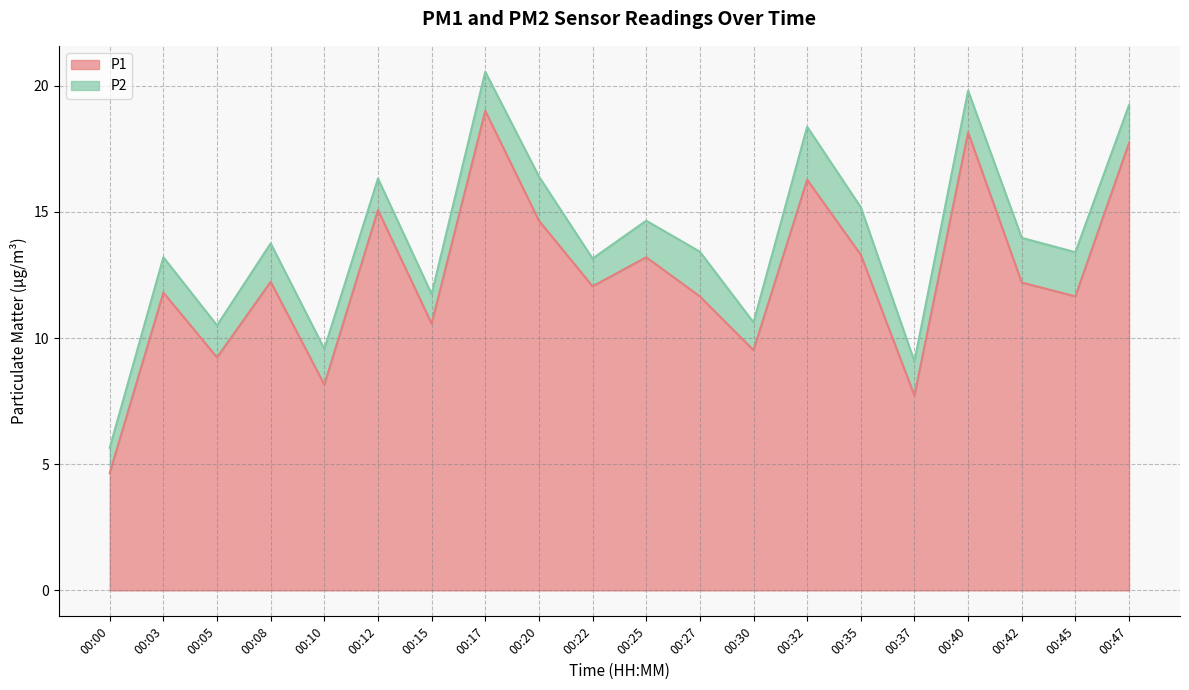

What is the sum of the values at 00:00 and 00:08?

16.9